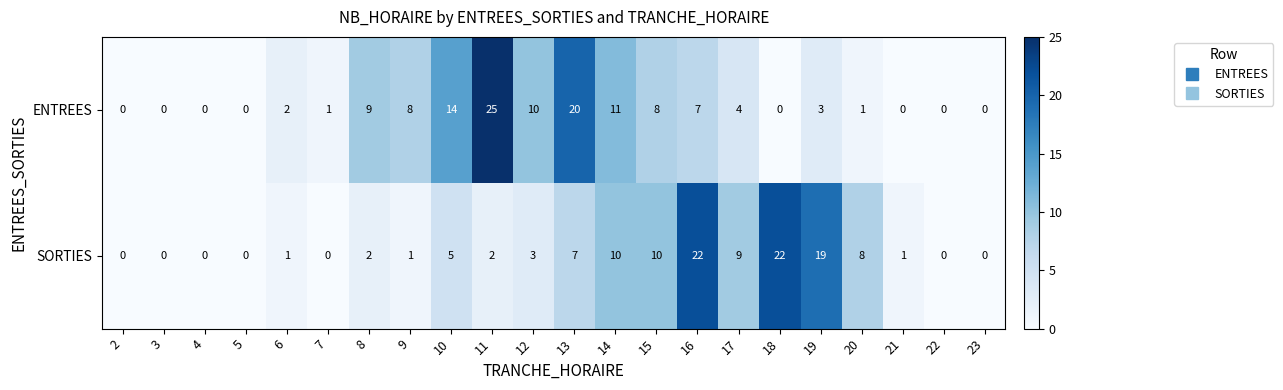

How many positive values does the SORTIES series have?

15